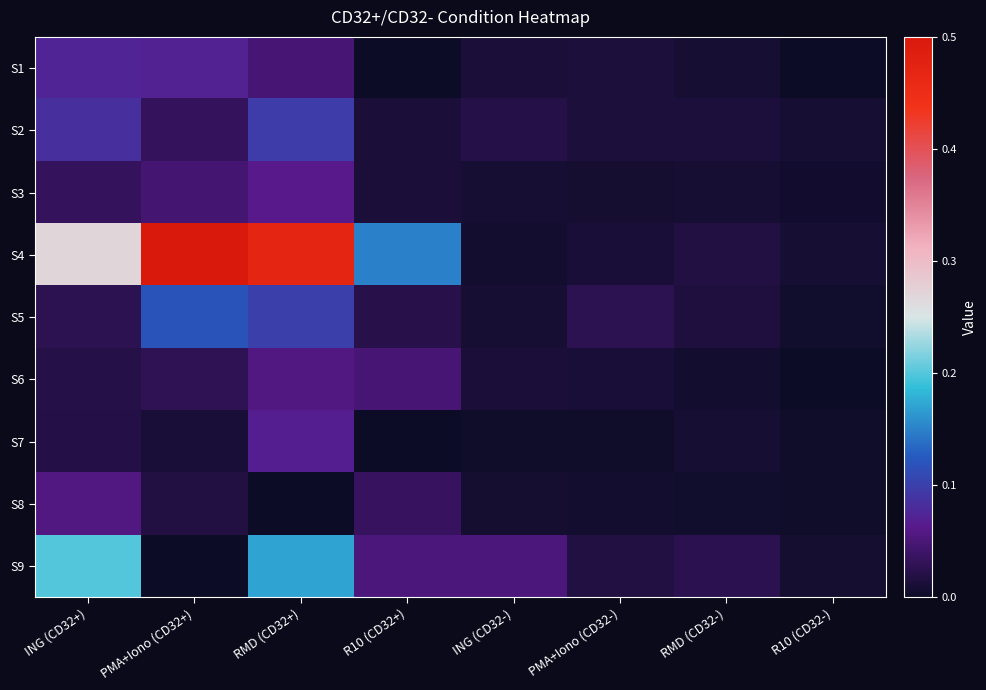

At which category is the sum across all series the highest?

RMD (CD32+)